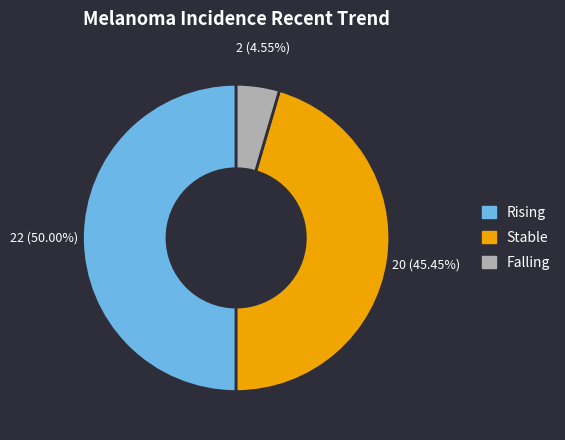

What percentage is the Stable slice, to the nearest percent?

45%